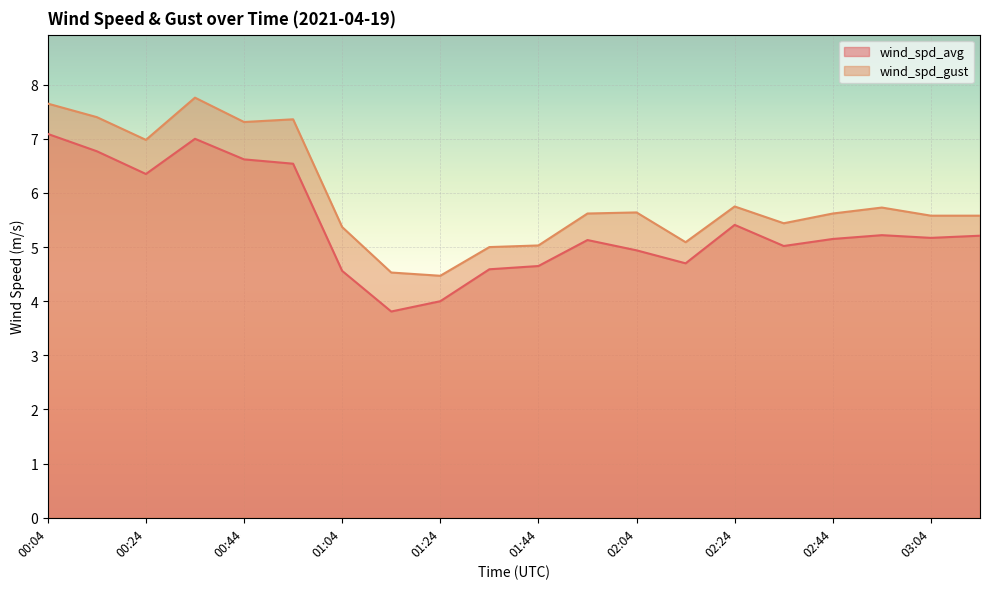

Where is the first local minimum for wind_spd_avg?

00:24